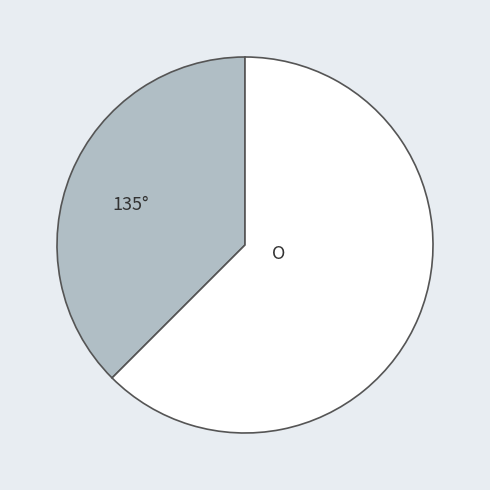

Is there a majority slice in this chart?

Yes